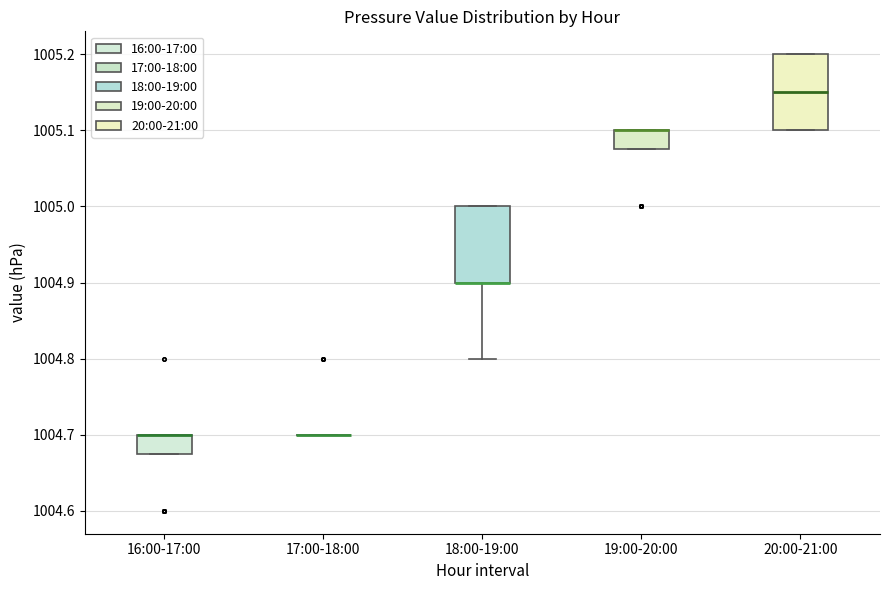

Reading left to right, transcribe this box plot: for each box, give where its median line is, the range the box spans, and where its two whiskers end, as read against the y-axis. The values are not printed on the chart, so give them approximately, as read against the axis.

16:00-17:00: median 1004.70 (drawn on the box's upper edge), box 1004.68 to 1004.70, whiskers 1004.68 to 1004.70
17:00-18:00: box collapsed to a line at 1004.70, whiskers 1004.70 to 1004.70
18:00-19:00: median 1004.90 (drawn on the box's lower edge), box 1004.90 to 1005.00, whiskers 1004.80 to 1005.00
19:00-20:00: median 1005.10 (drawn on the box's upper edge), box 1005.08 to 1005.10, whiskers 1005.08 to 1005.10
20:00-21:00: median 1005.15, box 1005.10 to 1005.20, whiskers 1005.10 to 1005.20